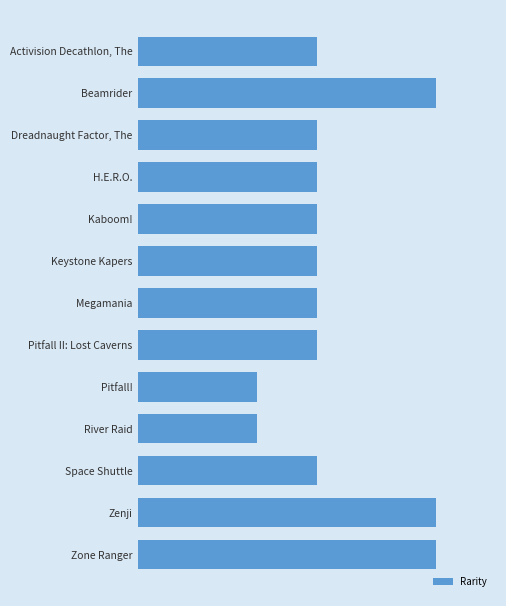

Rank the categories by value from highest to lowest.

Beamrider, Zenji, Zone Ranger, Activision Decathlon, The, Dreadnaught Factor, The, H.E.R.O., Kaboom!, Keystone Kapers, Megamania, Pitfall II: Lost Caverns, Space Shuttle, Pitfall!, River Raid